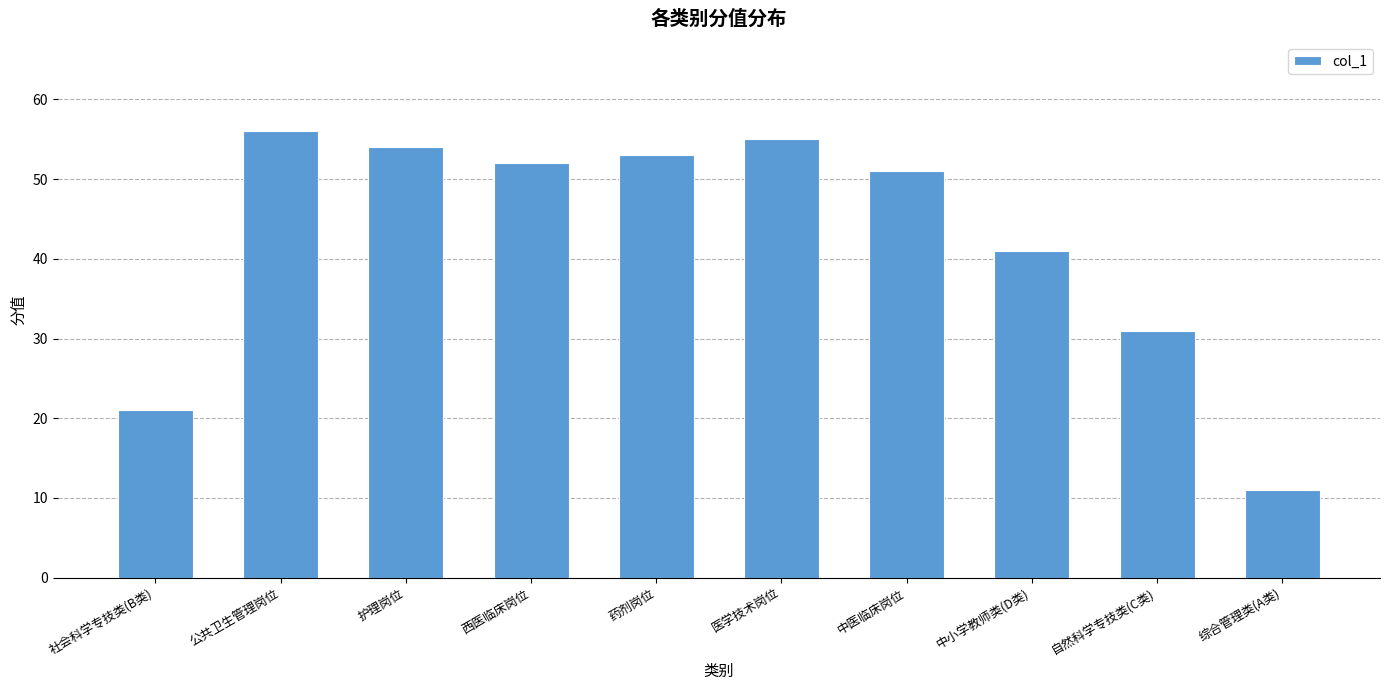

What is the ratio of the value at 护理岗位 to the value at 公共卫生管理岗位?

1.0